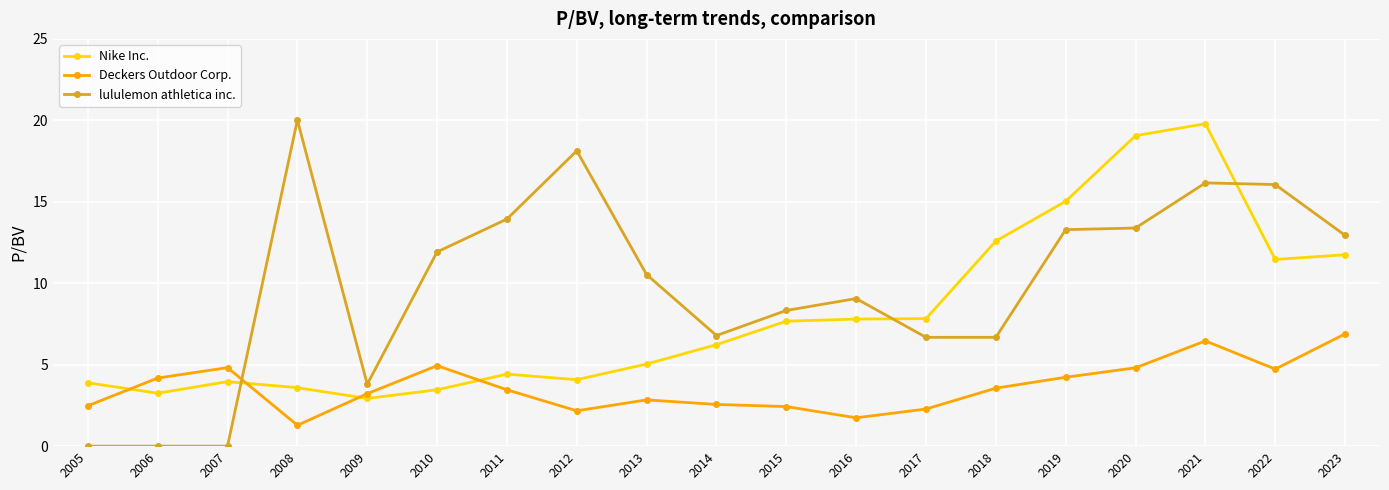

What are all the series names shown in the legend?

Nike Inc., Deckers Outdoor Corp., lululemon athletica inc.